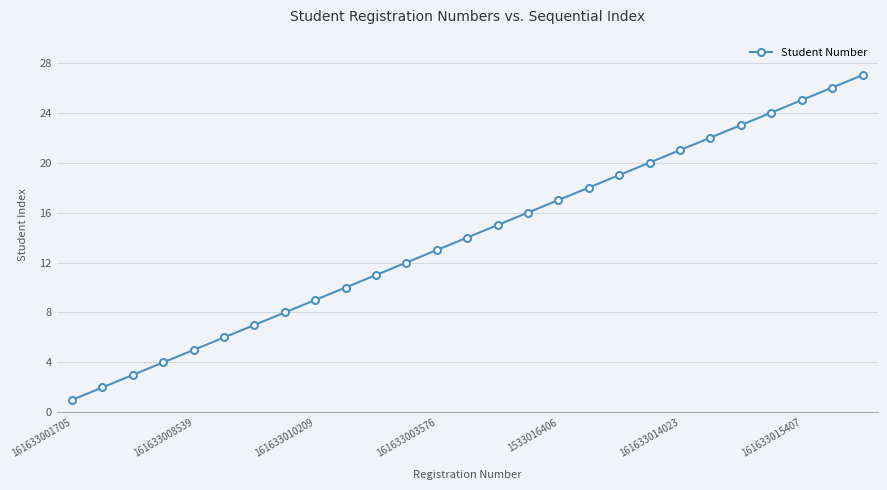

What is the average value?

14